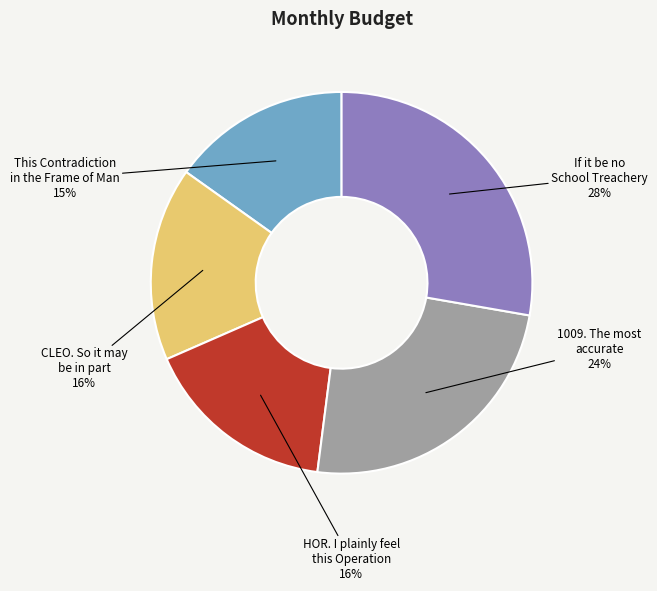

To the nearest percent, what is the difference between the CLEO. So it may be in part and This Contradiction in the Frame of Man slice percentages?

1%